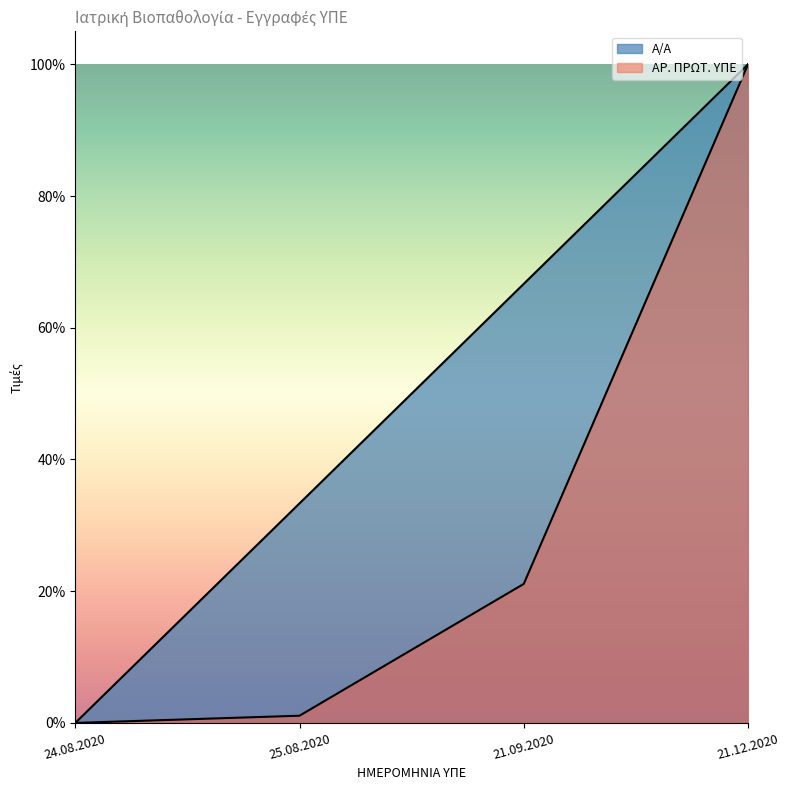

What is the maximum value shown in the chart?

1.0